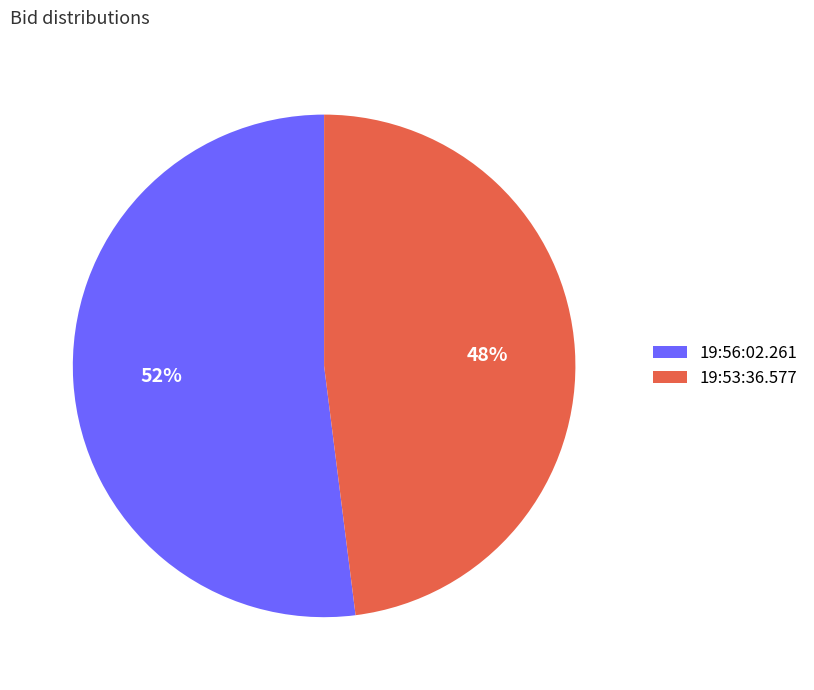

To the nearest percent, what portion does 19:56:02.261 represent?

52%